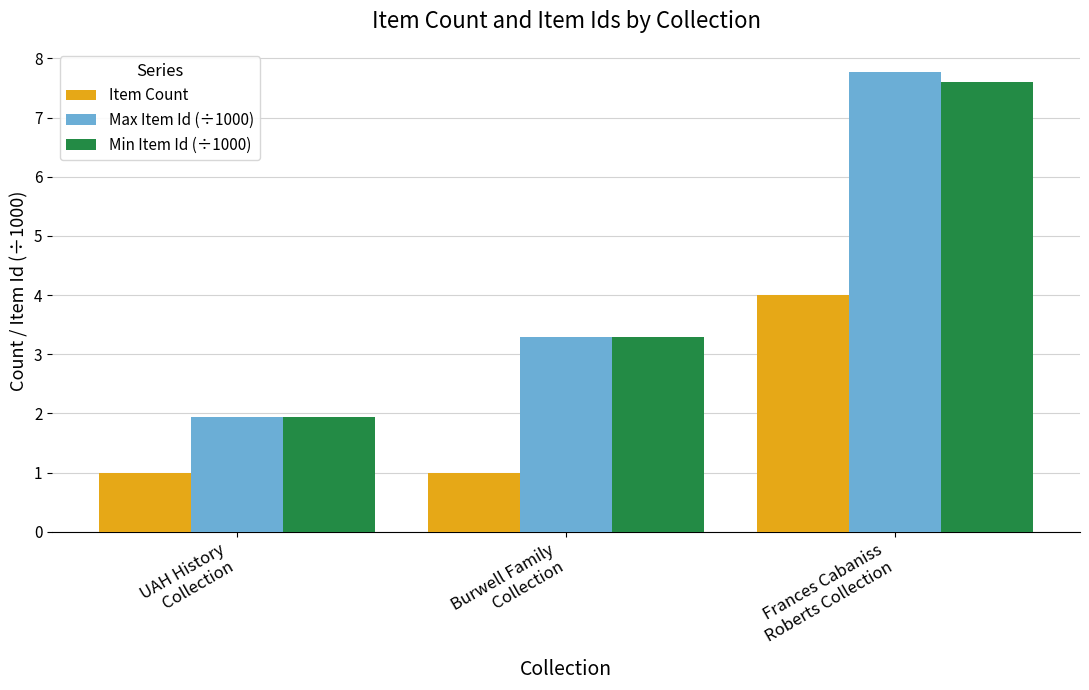

What is the difference between the maximum and minimum values in the Max Item Id (÷1000) series?

5.8